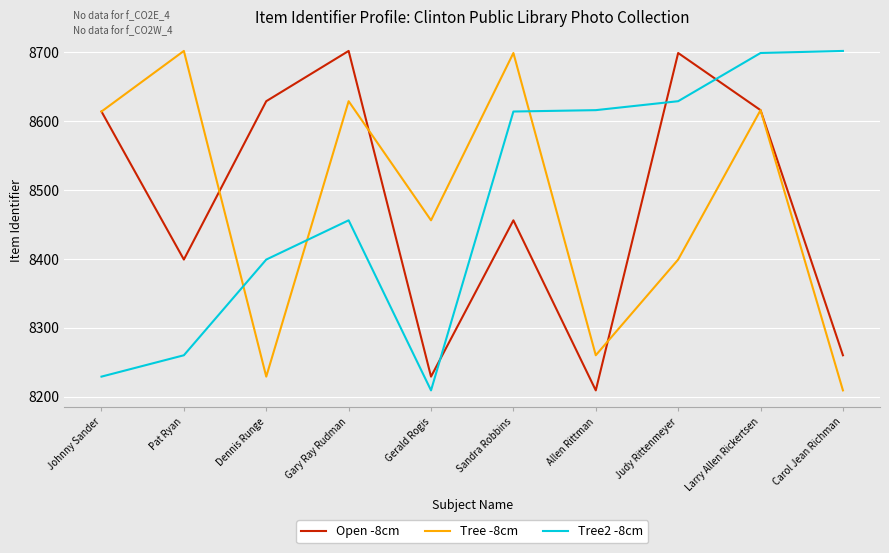

Does the chart display data point markers on the line(s)?

No